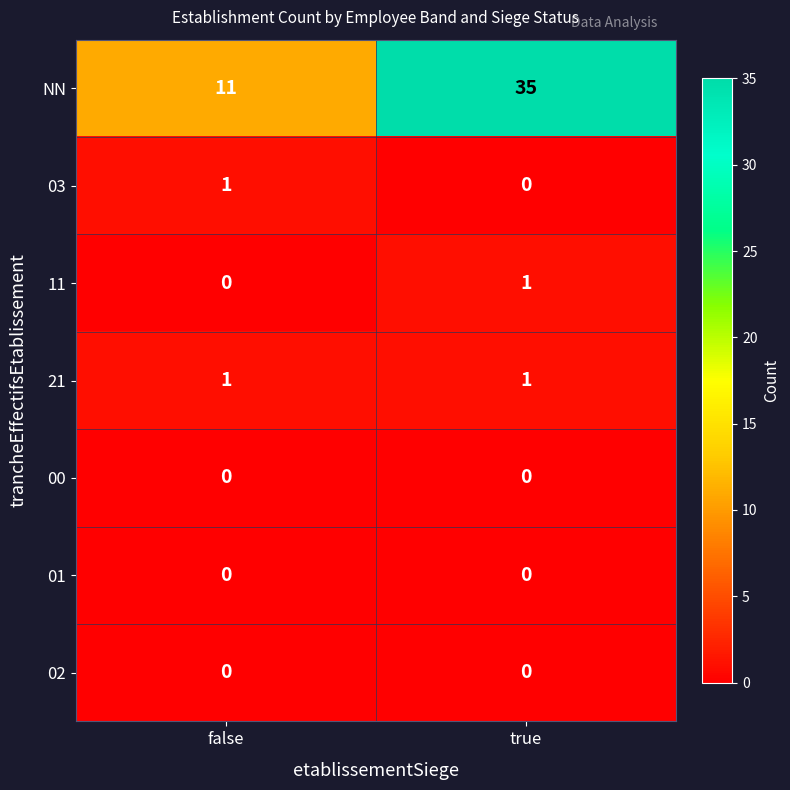

Is it true that NN equals 5 at false?

False